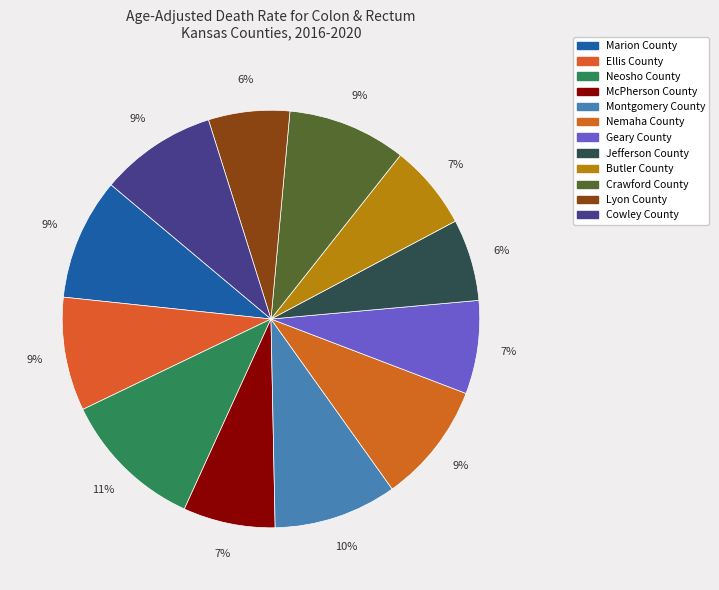

Does any single category account for the majority?

No